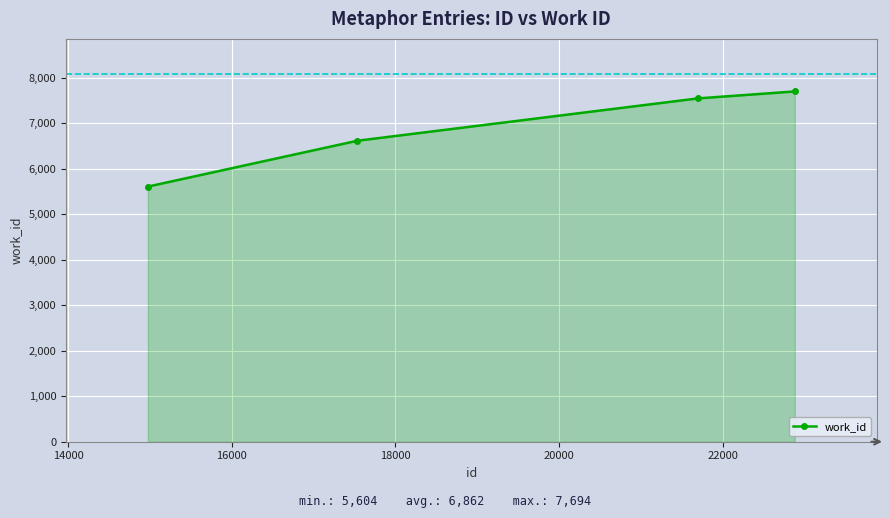

How many data points does each series have?

4